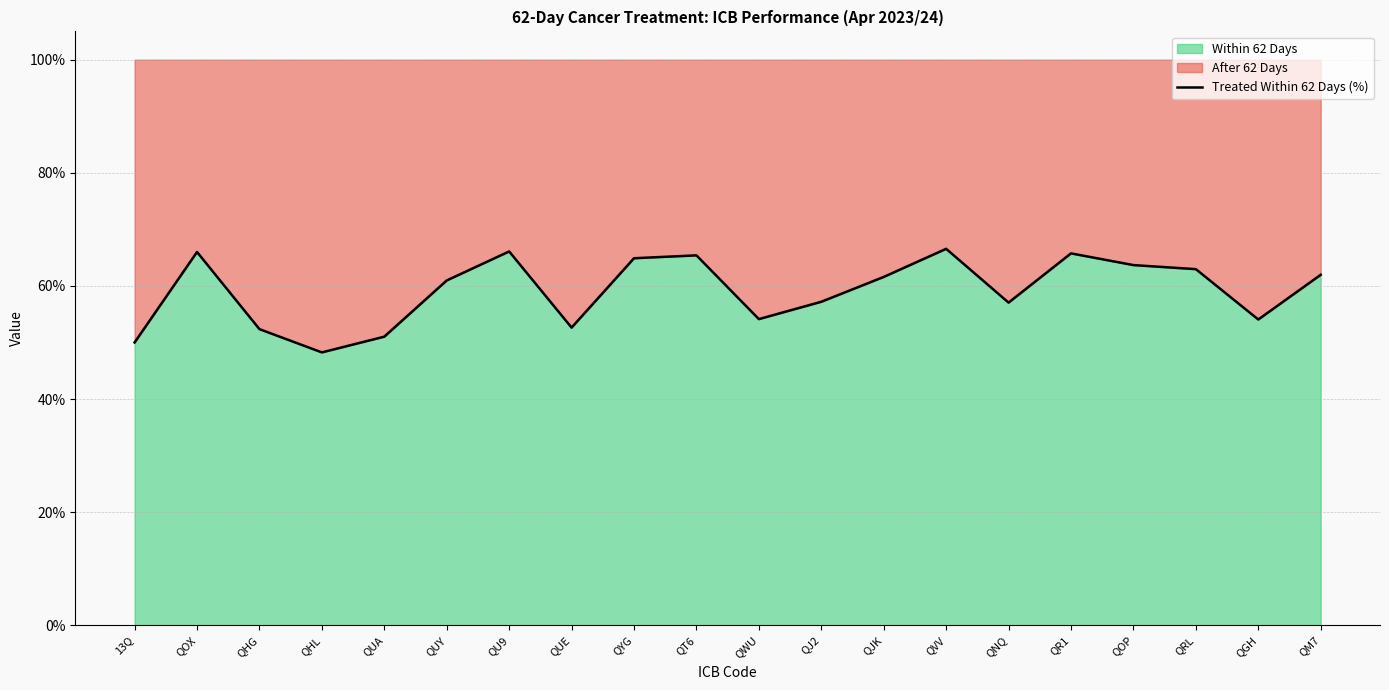

Is it true that the value at QOX is 0.7?

True